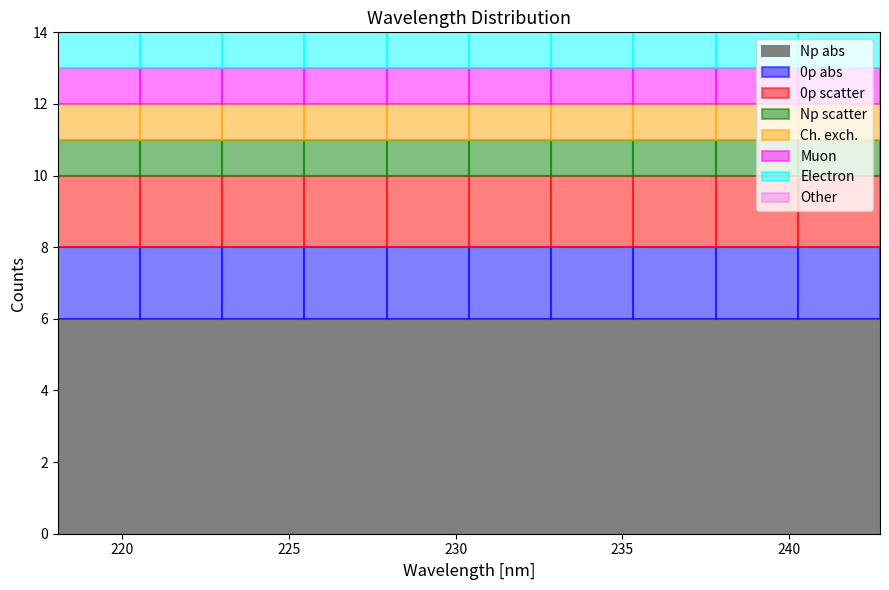

What is the total height of the stacked bar covering 218.0 to 220.5 on the x-axis? Neither the bar edges nor the heights are printed on the chart, so give them approximately, as read against the axes.

14